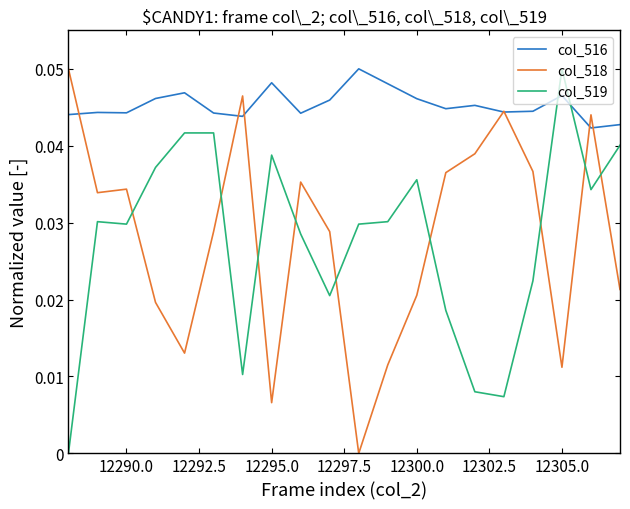

Which series has the largest total across all categories?

col_516